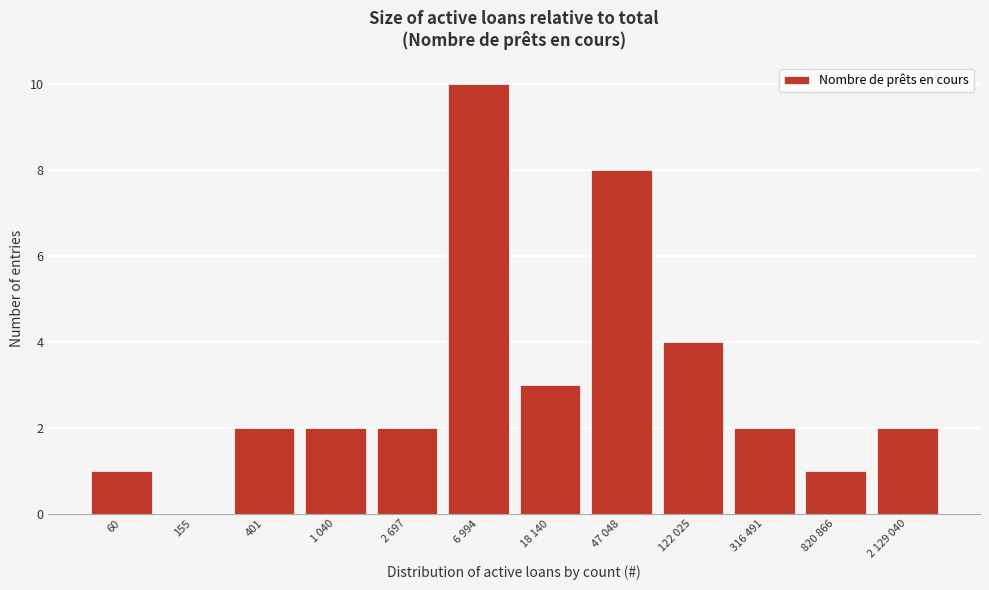

Reading left to right, list all the values displayed in this chart.

60=1	155=0	401=2	1 040=2	2 697=2	6 994=10	18 140=3	47 048=8	122 025=4	316 491=2	820 866=1	2 129 040=2